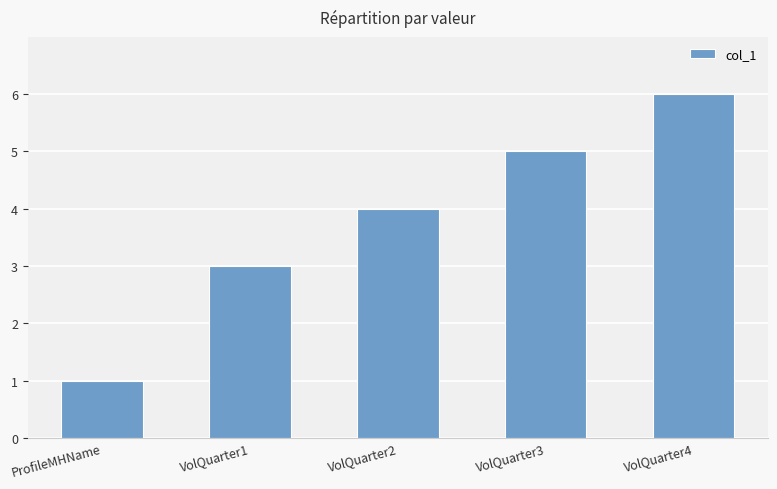

What is the difference between the second highest and minimum values?

4